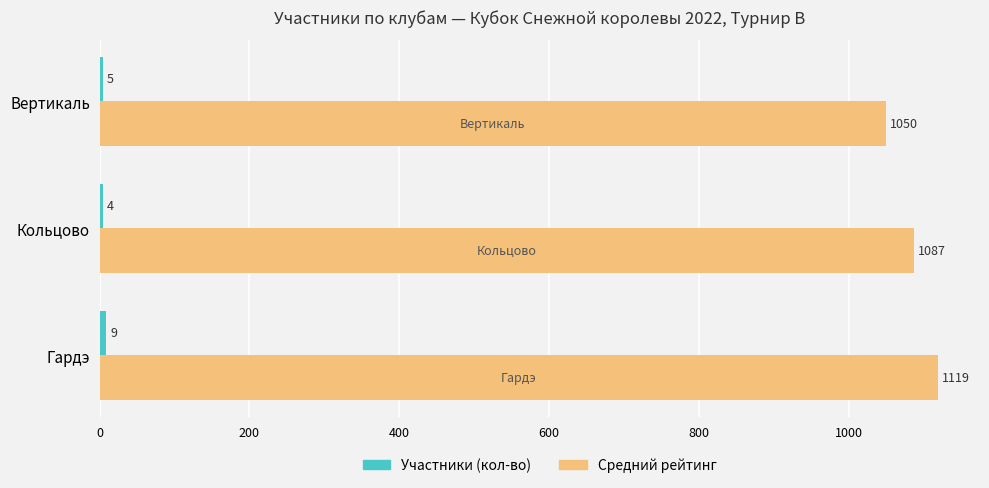

What is the sum of the Средний рейтинг values at Гардэ and Вертикаль?

2169